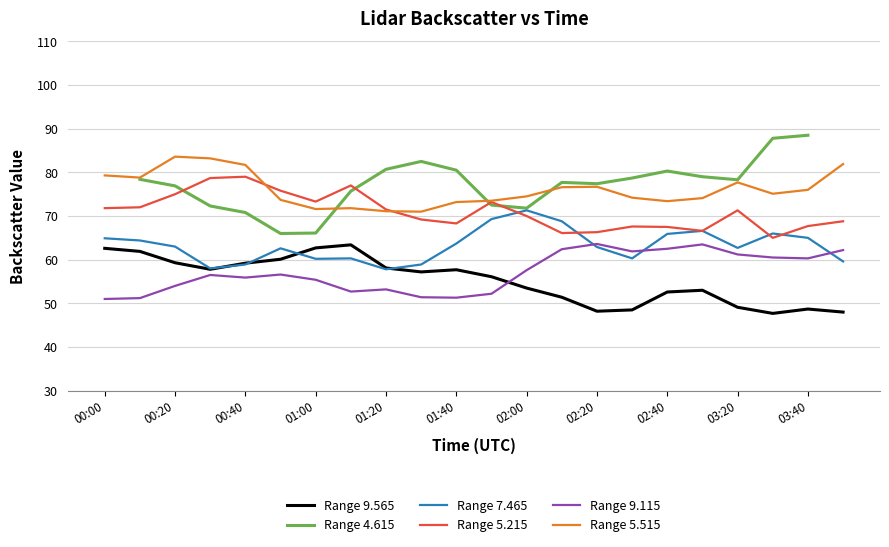

What is the maximum value shown in the chart?

88.5